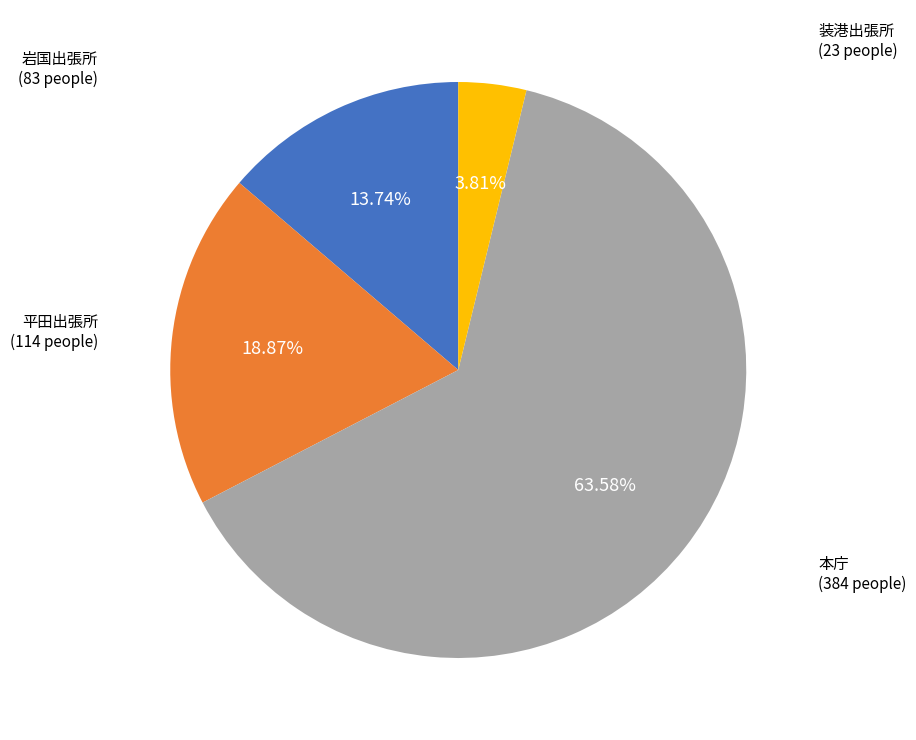

Is there any slice that represents more than half of the pie?

Yes